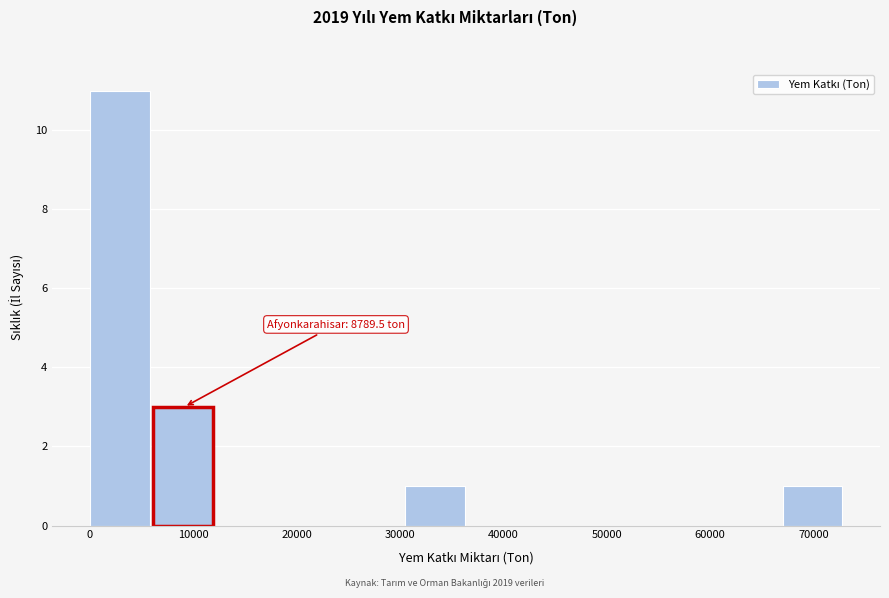

Which range on the x-axis has the tallest bar?

0 to 6000